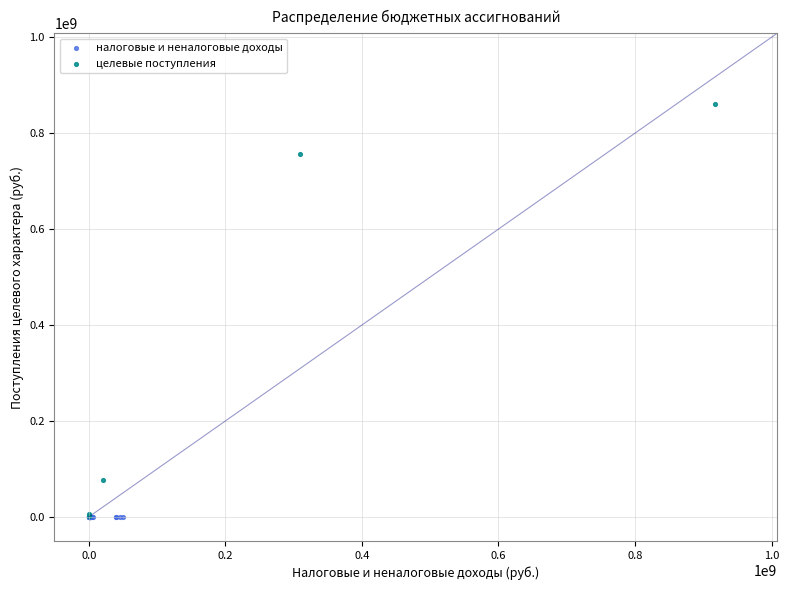

Which series contains the highest Y value?

целевые поступления